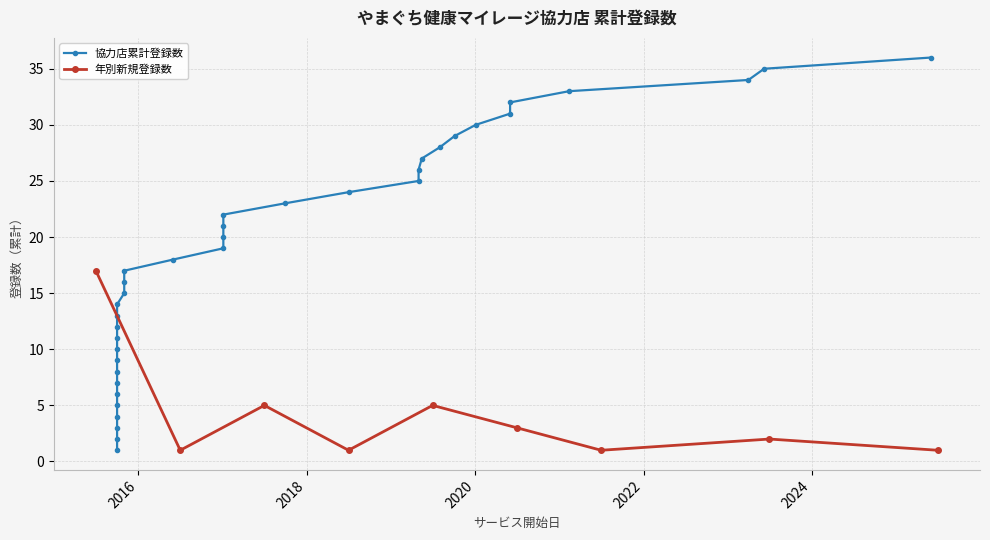

What is the value of the 年別新規登録数 point at the 9th from the left?

1